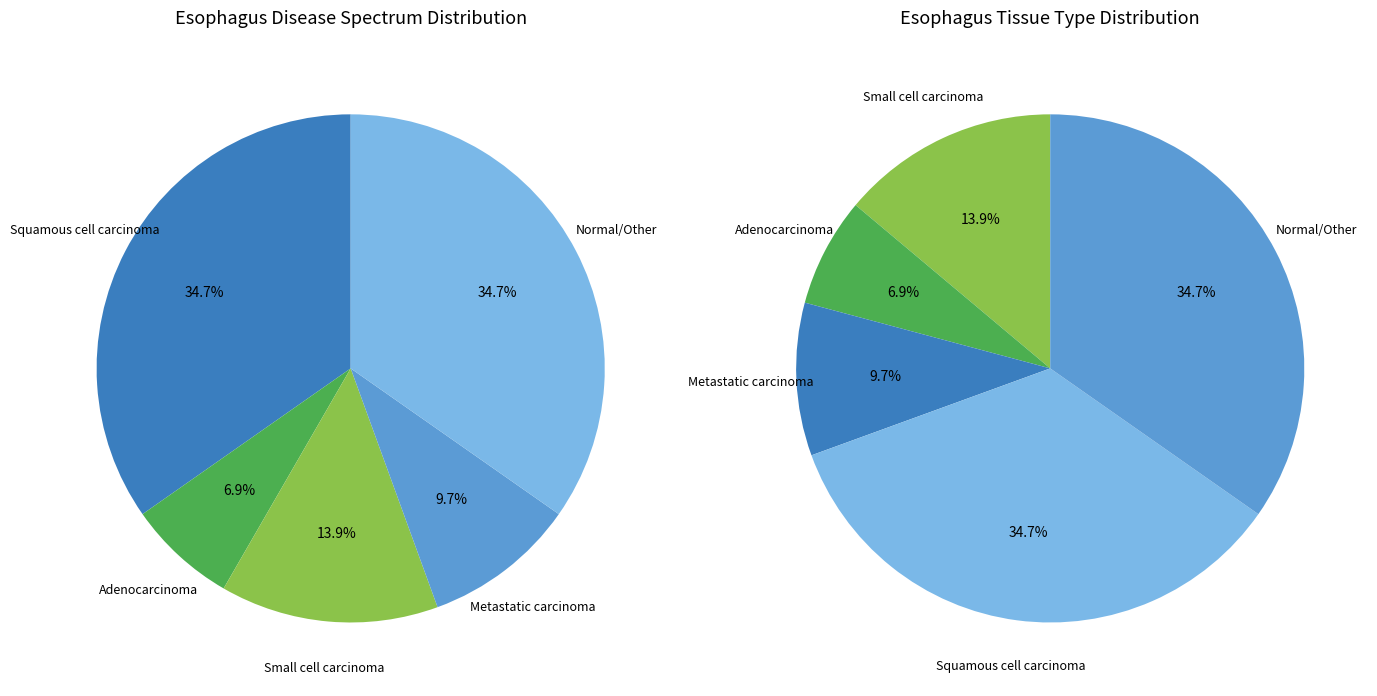

To the nearest percent, what is the difference between the largest and smallest slice percentages?

28%